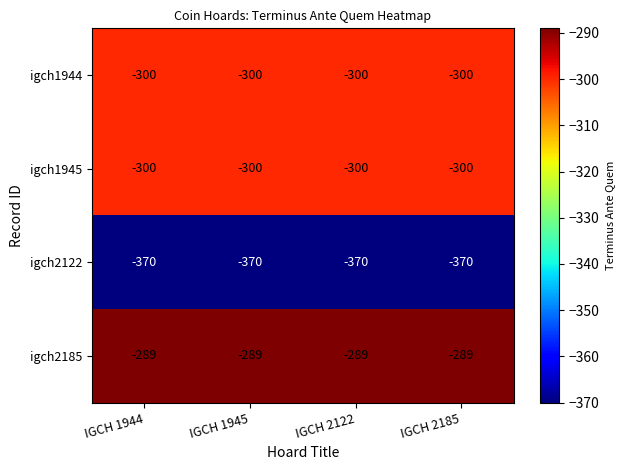

Is the value of igch2122 at IGCH 1944 greater than the value of igch1944 at IGCH 1945?

No